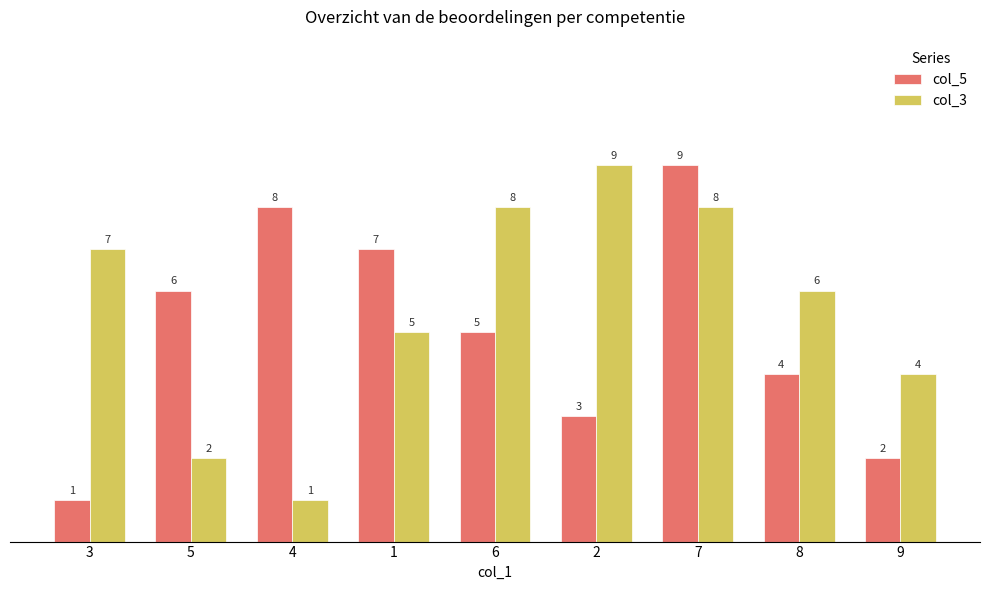

Is it true that col_5 equals 2 at 8?

False